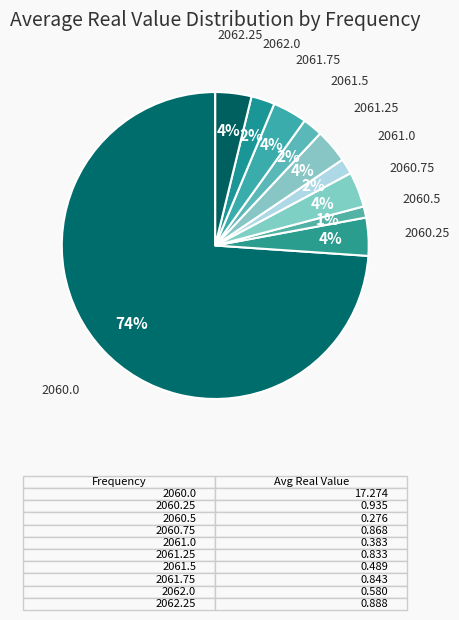

Is 2060.0 the majority of the pie?

Yes